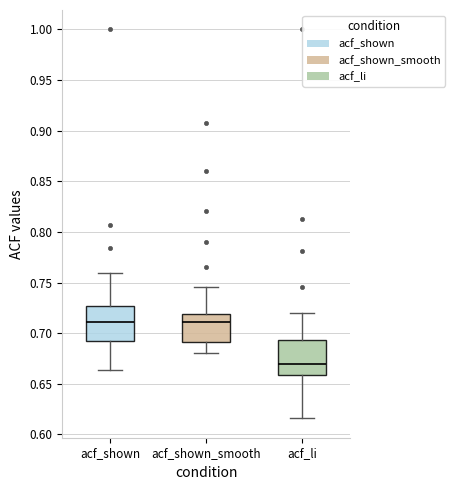

Reading left to right, read every box against the y-axis: the position of its median line, the range the box covers, and the ends of its whiskers. The values are not printed on the chart, so give them approximately, as read against the axis.

acf_shown: median 0.710, box 0.695 to 0.725, whiskers 0.665 to 0.760
acf_shown_smooth: median 0.710, box 0.690 to 0.720, whiskers 0.680 to 0.745
acf_li: median 0.670, box 0.660 to 0.695, whiskers 0.615 to 0.720